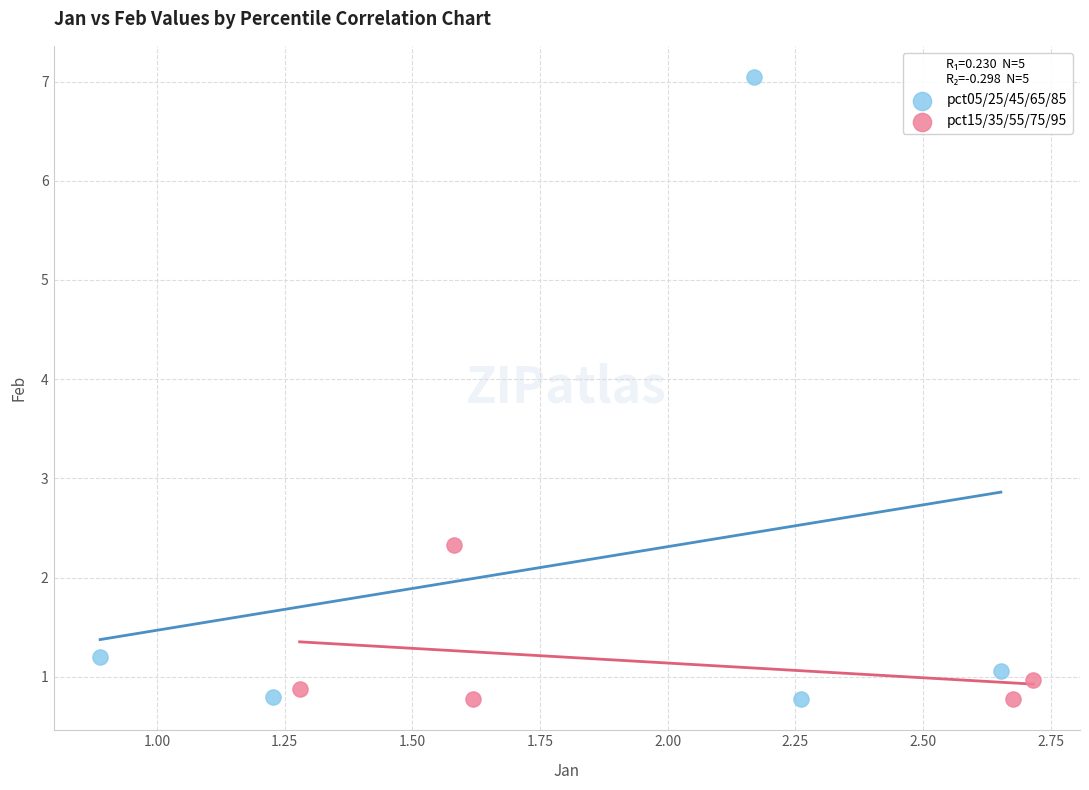

Which series contains the highest Y value?

pct05/25/45/65/85